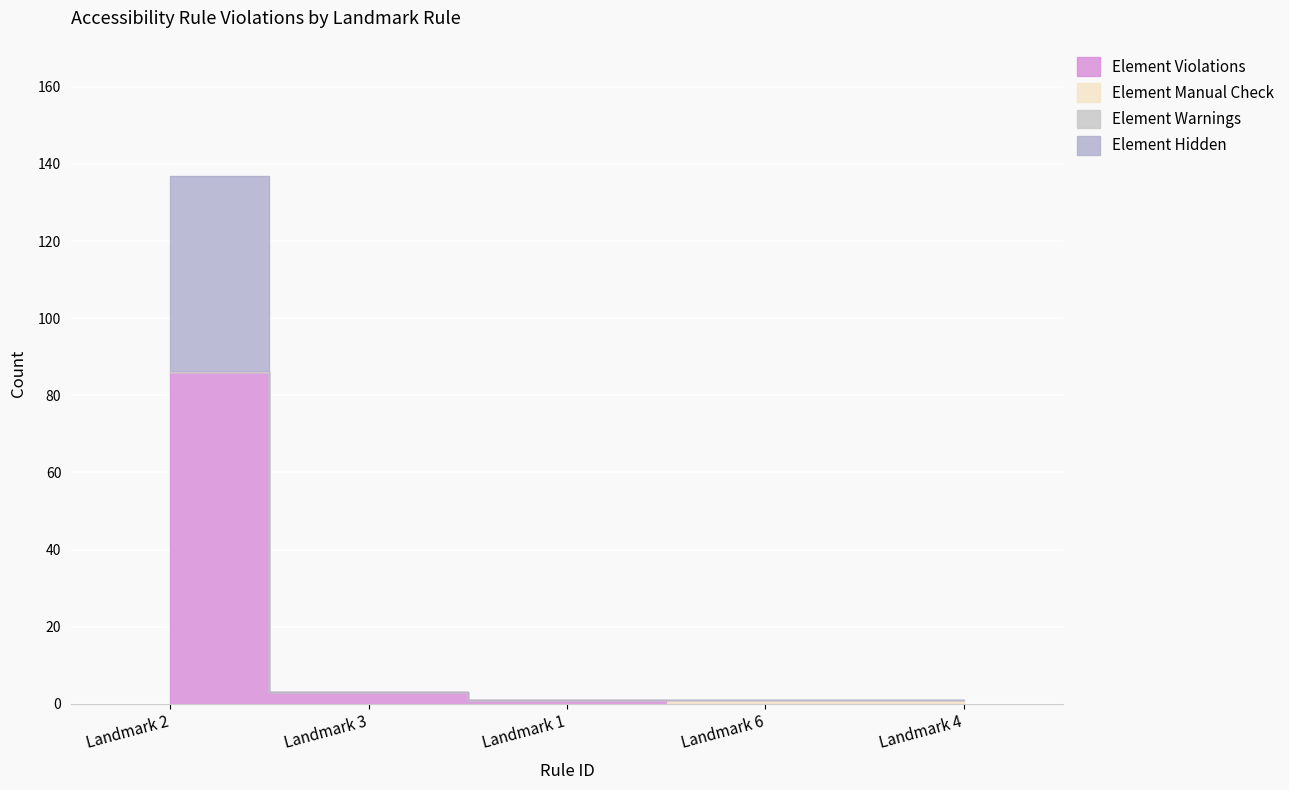

How many data points in Element Violations are less than 1?

2